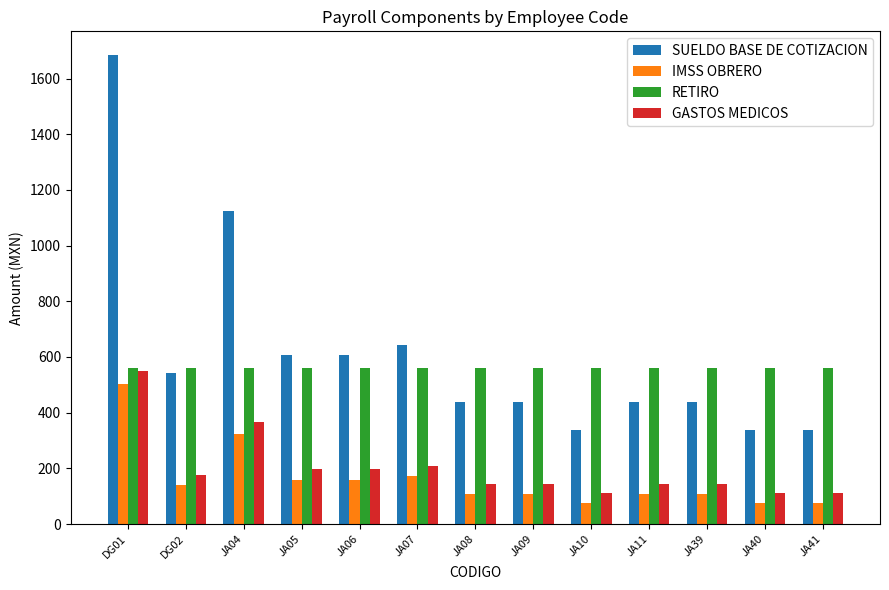

Are the bars horizontal?

No